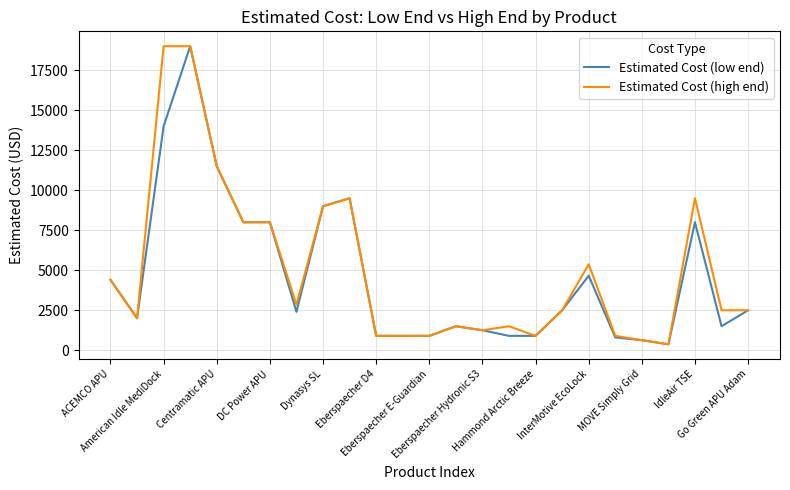

Rank the series by their average value, from highest to lowest.

Estimated Cost (high end), Estimated Cost (low end)